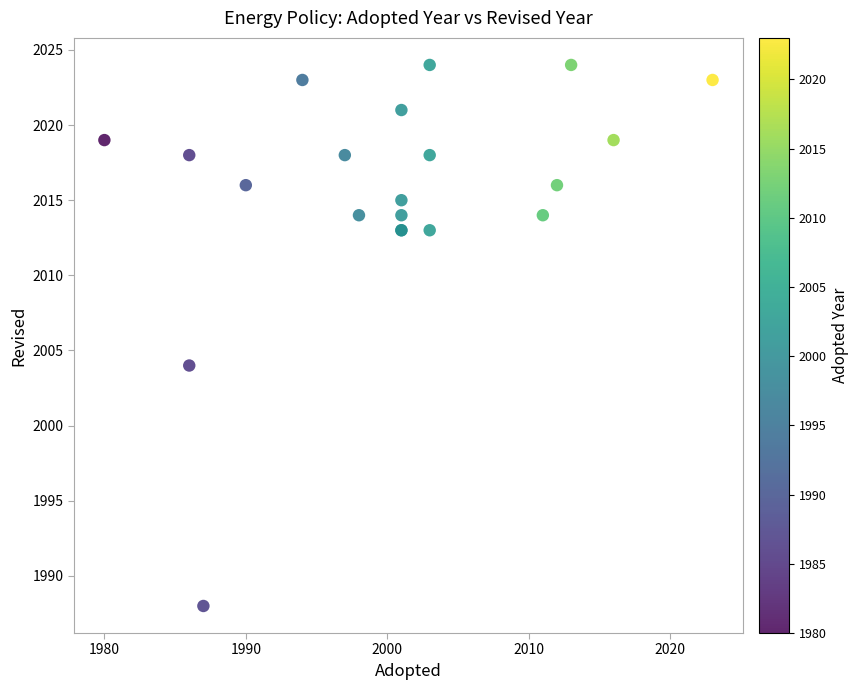

What Y value in the scatter plot is closest to 2006?

2004